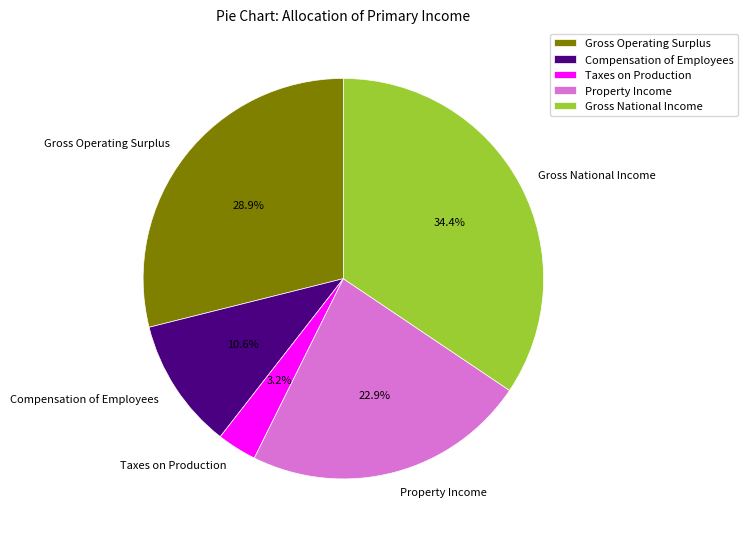

What is the largest slice in the pie chart?

Gross National Income